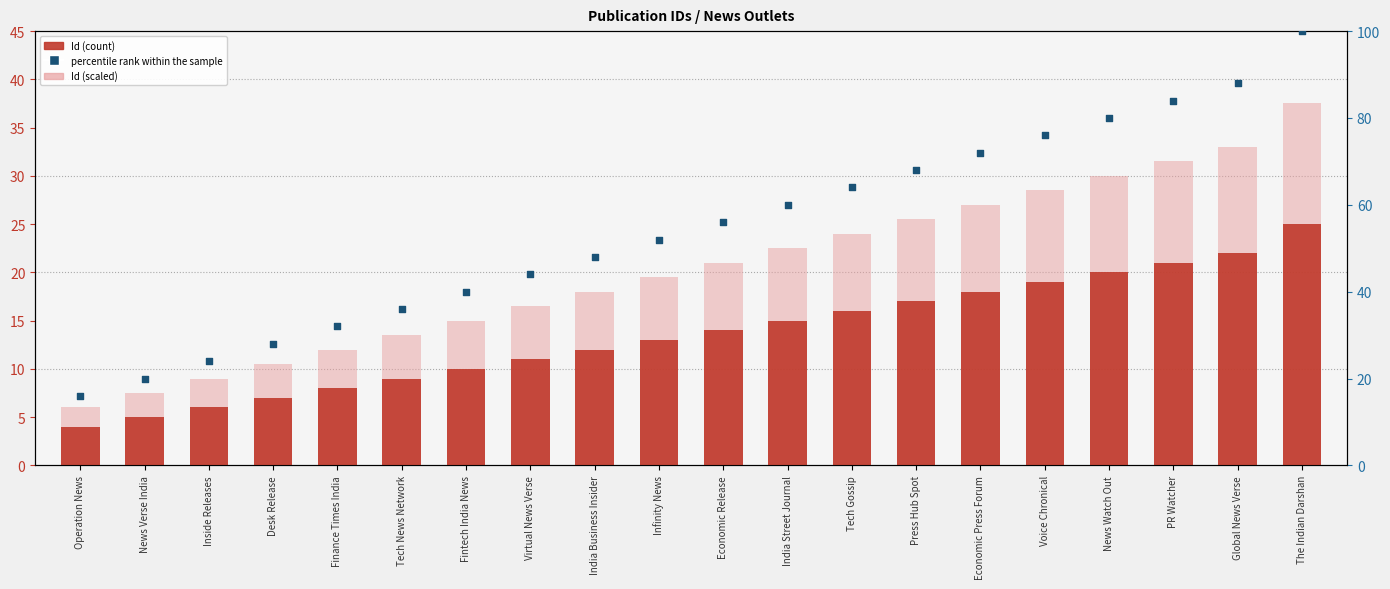

Is the value of Id (scaled) at Desk Release greater than the value of percentile rank within the sample at Voice Chronical?

No